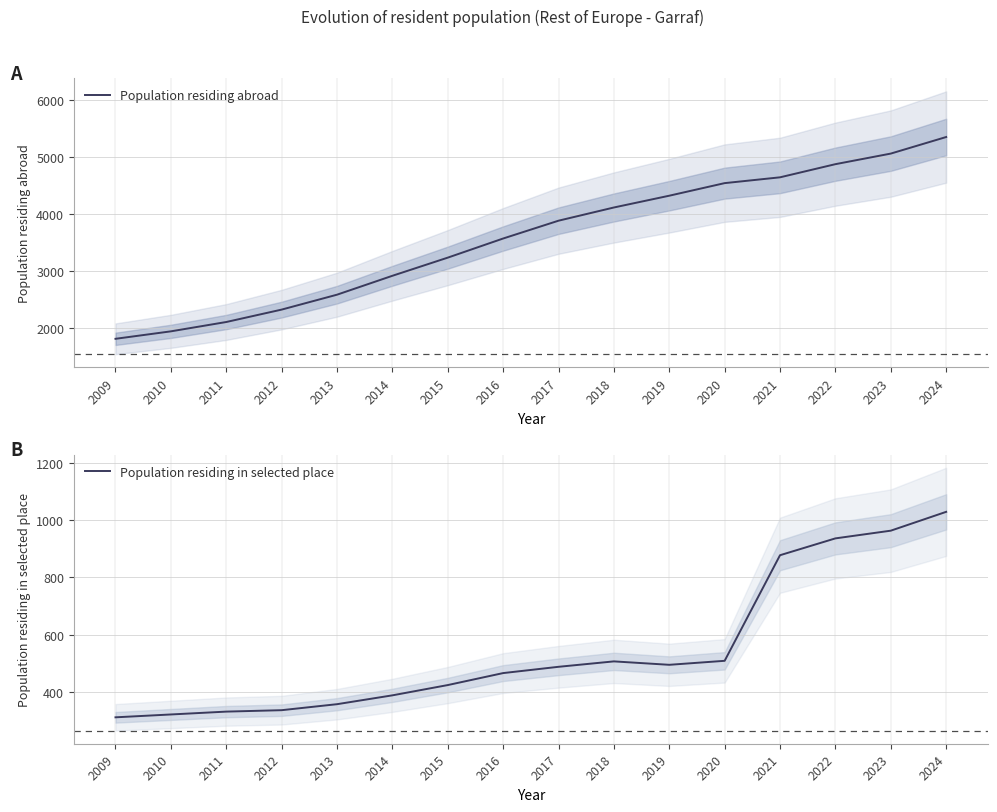

What is the difference between the second highest and second lowest values in the Population residing abroad series?

3123